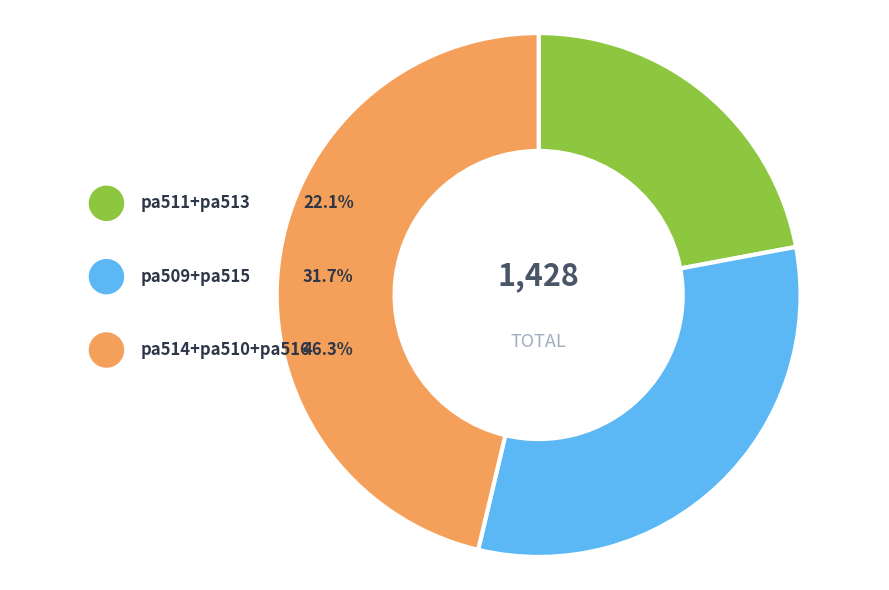

To the nearest percent, what is the combined percentage of pa514 and pa510?

37%